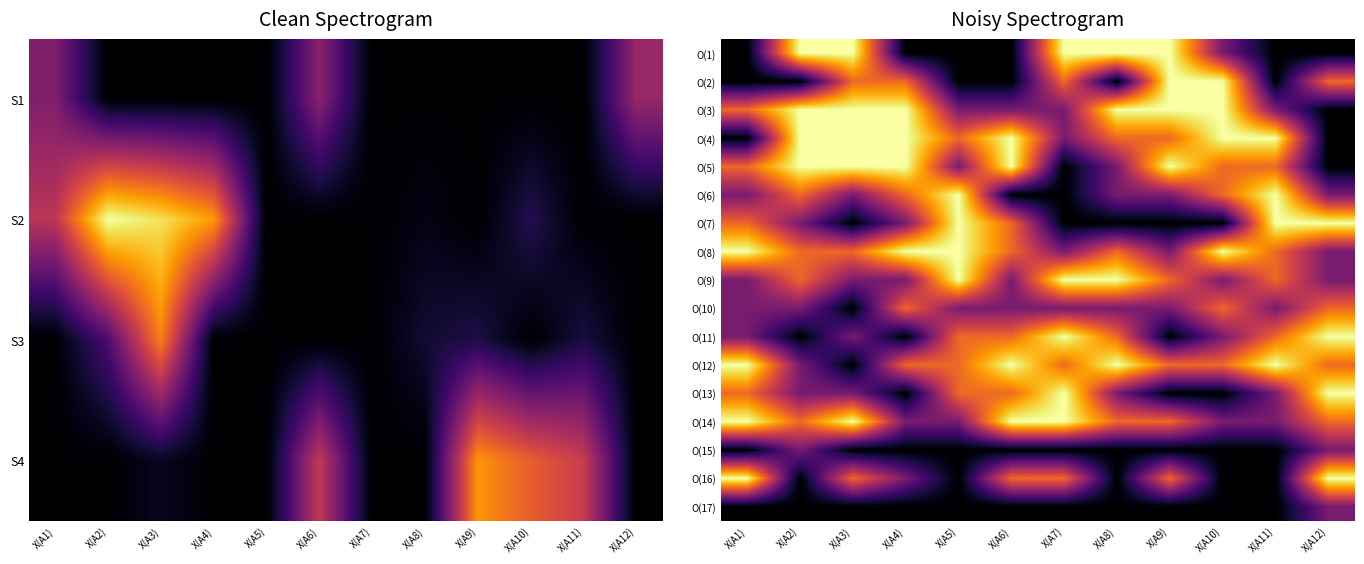

Reading left to right, transcribe all the data shown in this chart.

O(1): X(A1)=1	X(A2)=4	X(A3)=4	X(A4)=1	X(A5)=1	X(A6)=1	X(A7)=4	X(A8)=4	X(A9)=4	X(A10)=2	X(A11)=1	X(A12)=1
O(2): X(A1)=1	X(A2)=1	X(A3)=3	X(A4)=3	X(A5)=1	X(A6)=1	X(A7)=3	X(A8)=1	X(A9)=4	X(A10)=4	X(A11)=1	X(A12)=3
O(3): X(A1)=3	X(A2)=4	X(A3)=4	X(A4)=4	X(A5)=2	X(A6)=2	X(A7)=2	X(A8)=4	X(A9)=4	X(A10)=4	X(A11)=2	X(A12)=1
O(4): X(A1)=1	X(A2)=4	X(A3)=4	X(A4)=4	X(A5)=3	X(A6)=4	X(A7)=2	X(A8)=3	X(A9)=3	X(A10)=4	X(A11)=4	X(A12)=1
O(5): X(A1)=3	X(A2)=4	X(A3)=4	X(A4)=4	X(A5)=2	X(A6)=4	X(A7)=1	X(A8)=2	X(A9)=4	X(A10)=3	X(A11)=3	X(A12)=1
O(6): X(A1)=2	X(A2)=3	X(A3)=2	X(A4)=3	X(A5)=4	X(A6)=1	X(A7)=1	X(A8)=2	X(A9)=2	X(A10)=3	X(A11)=4	X(A12)=2
O(7): X(A1)=3	X(A2)=2	X(A3)=1	X(A4)=2	X(A5)=4	X(A6)=3	X(A7)=1	X(A8)=1	X(A9)=1	X(A10)=1	X(A11)=4	X(A12)=4
O(8): X(A1)=4	X(A2)=3	X(A3)=3	X(A4)=4	X(A5)=4	X(A6)=3	X(A7)=2	X(A8)=3	X(A9)=2	X(A10)=4	X(A11)=3	X(A12)=2
O(9): X(A1)=2	X(A2)=3	X(A3)=2	X(A4)=2	X(A5)=4	X(A6)=2	X(A7)=4	X(A8)=4	X(A9)=3	X(A10)=2	X(A11)=3	X(A12)=2
O(10): X(A1)=2	X(A2)=2	X(A3)=1	X(A4)=3	X(A5)=2	X(A6)=2	X(A7)=2	X(A8)=2	X(A9)=2	X(A10)=3	X(A11)=2	X(A12)=3
O(11): X(A1)=2	X(A2)=1	X(A3)=2	X(A4)=1	X(A5)=3	X(A6)=3	X(A7)=4	X(A8)=3	X(A9)=1	X(A10)=2	X(A11)=3	X(A12)=4
O(12): X(A1)=4	X(A2)=2	X(A3)=1	X(A4)=3	X(A5)=3	X(A6)=4	X(A7)=3	X(A8)=4	X(A9)=3	X(A10)=3	X(A11)=4	X(A12)=3
O(13): X(A1)=3	X(A2)=2	X(A3)=2	X(A4)=1	X(A5)=3	X(A6)=3	X(A7)=4	X(A8)=2	X(A9)=1	X(A10)=1	X(A11)=2	X(A12)=4
O(14): X(A1)=4	X(A2)=3	X(A3)=4	X(A4)=2	X(A5)=2	X(A6)=4	X(A7)=4	X(A8)=3	X(A9)=3	X(A10)=2	X(A11)=2	X(A12)=3
O(15): X(A1)=1	X(A2)=2	X(A3)=1	X(A4)=1	X(A5)=1	X(A6)=1	X(A7)=1	X(A8)=1	X(A9)=1	X(A10)=1	X(A11)=1	X(A12)=2
O(16): X(A1)=4	X(A2)=1	X(A3)=3	X(A4)=2	X(A5)=1	X(A6)=3	X(A7)=3	X(A8)=1	X(A9)=3	X(A10)=1	X(A11)=1	X(A12)=4
O(17): X(A1)=1	X(A2)=1	X(A3)=1	X(A4)=1	X(A5)=1	X(A6)=1	X(A7)=1	X(A8)=1	X(A9)=1	X(A10)=1	X(A11)=1	X(A12)=2